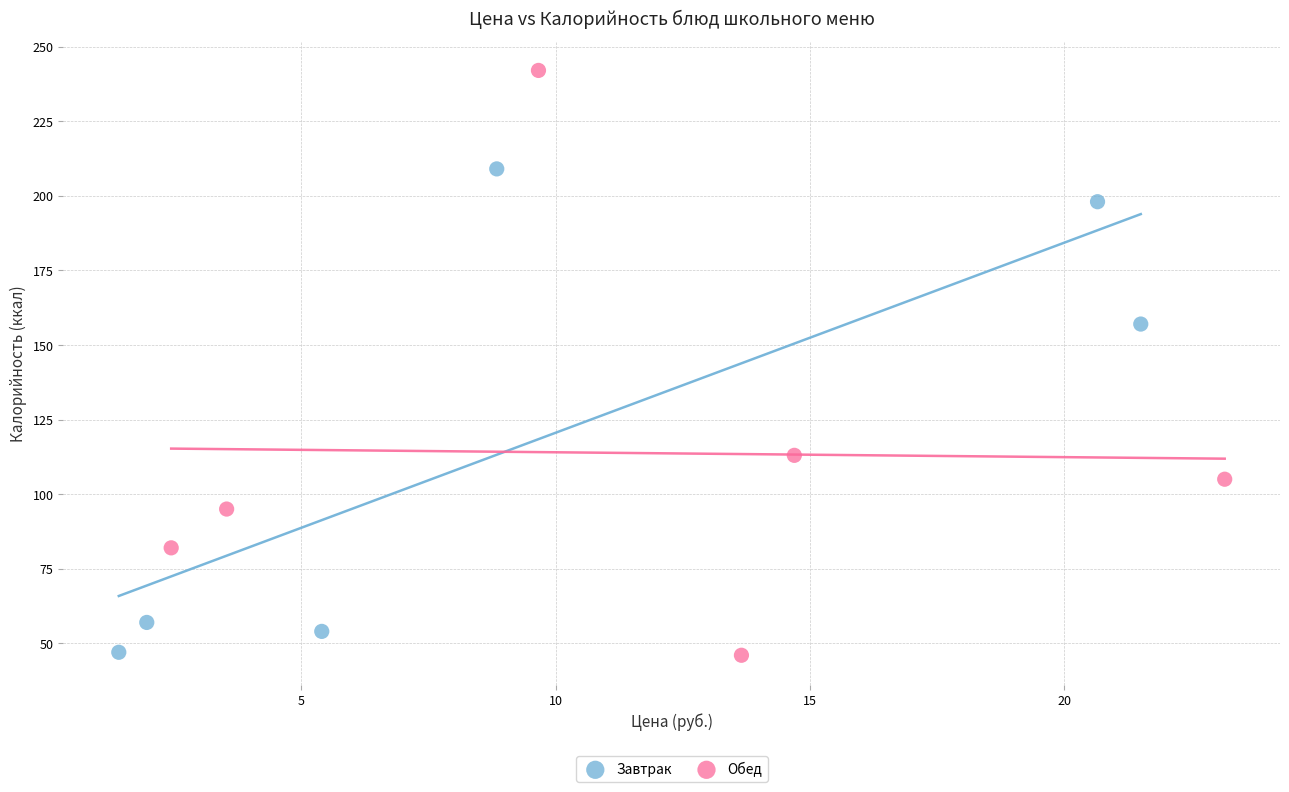

Which series contains the highest Y value?

Обед